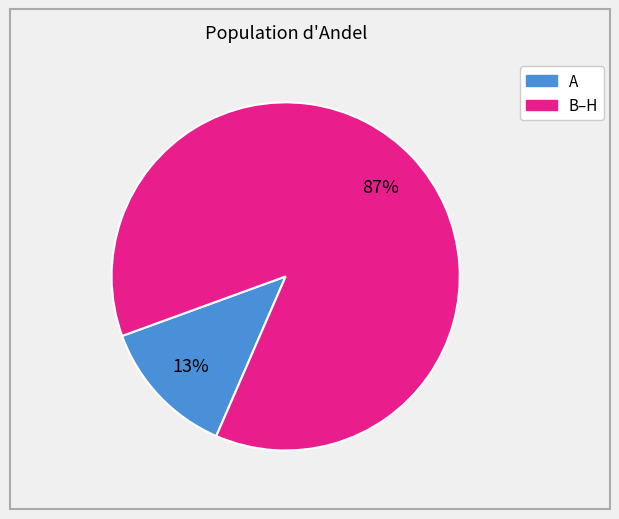

How many slices are in this pie chart?

2